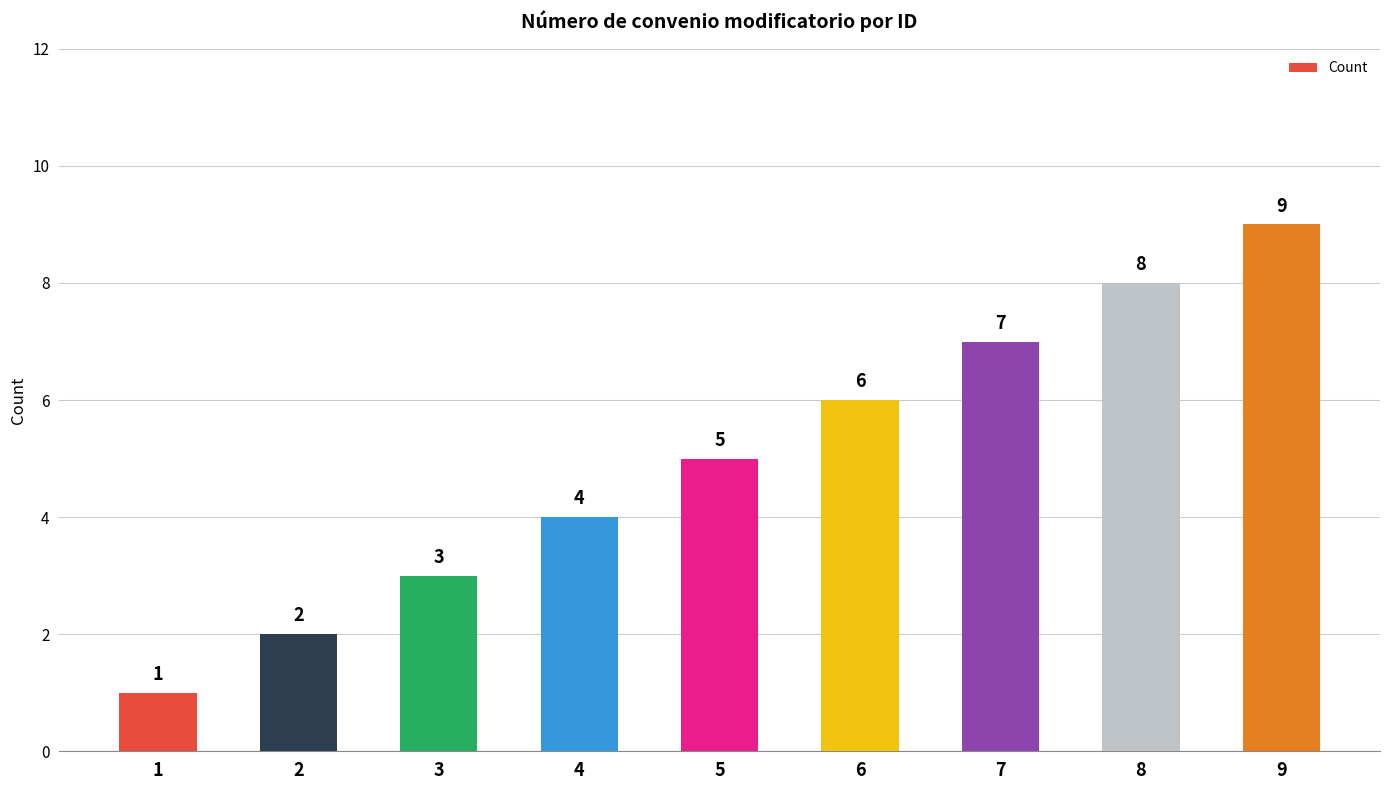

The chart shows a value of 7 at 7. True or false?

True